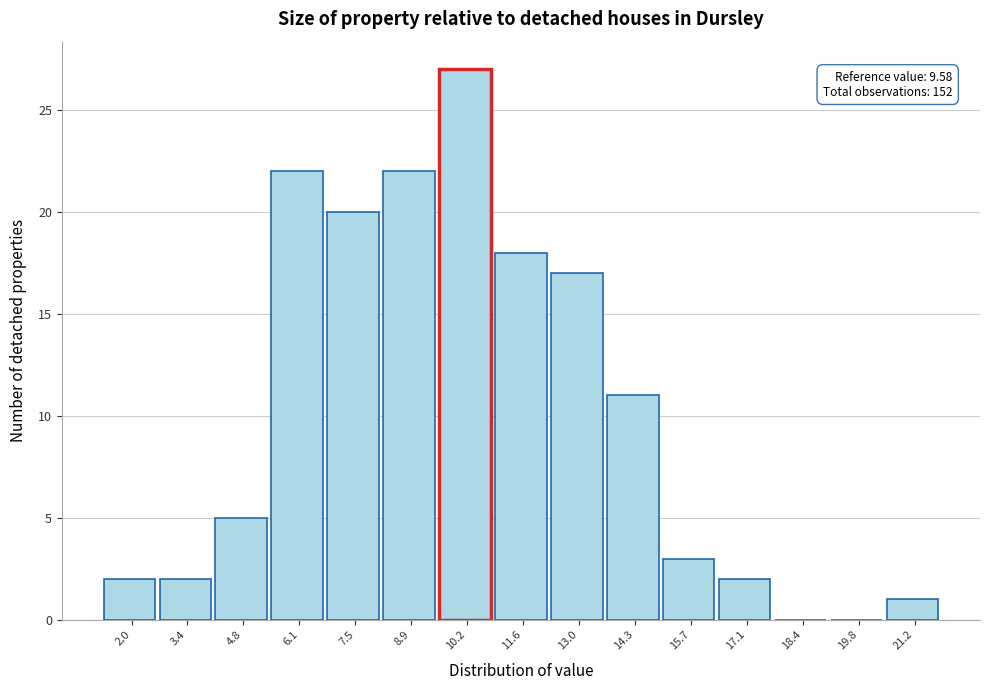

Over which range of the x-axis is the bar tallest?

9.6 to 11.0